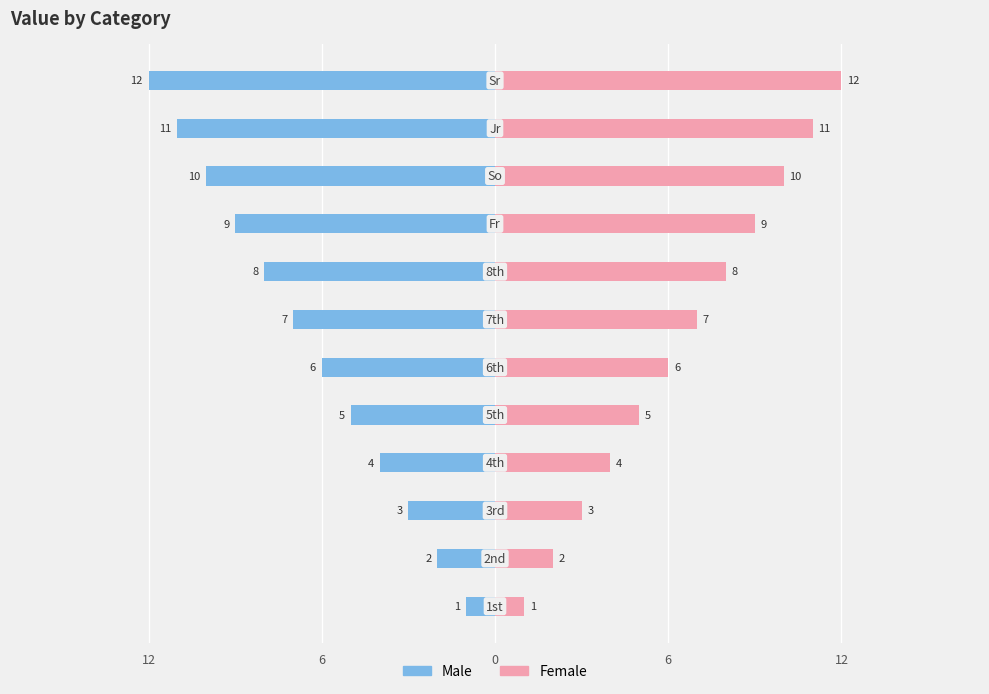

What are all the series names shown in the legend?

Male, Female